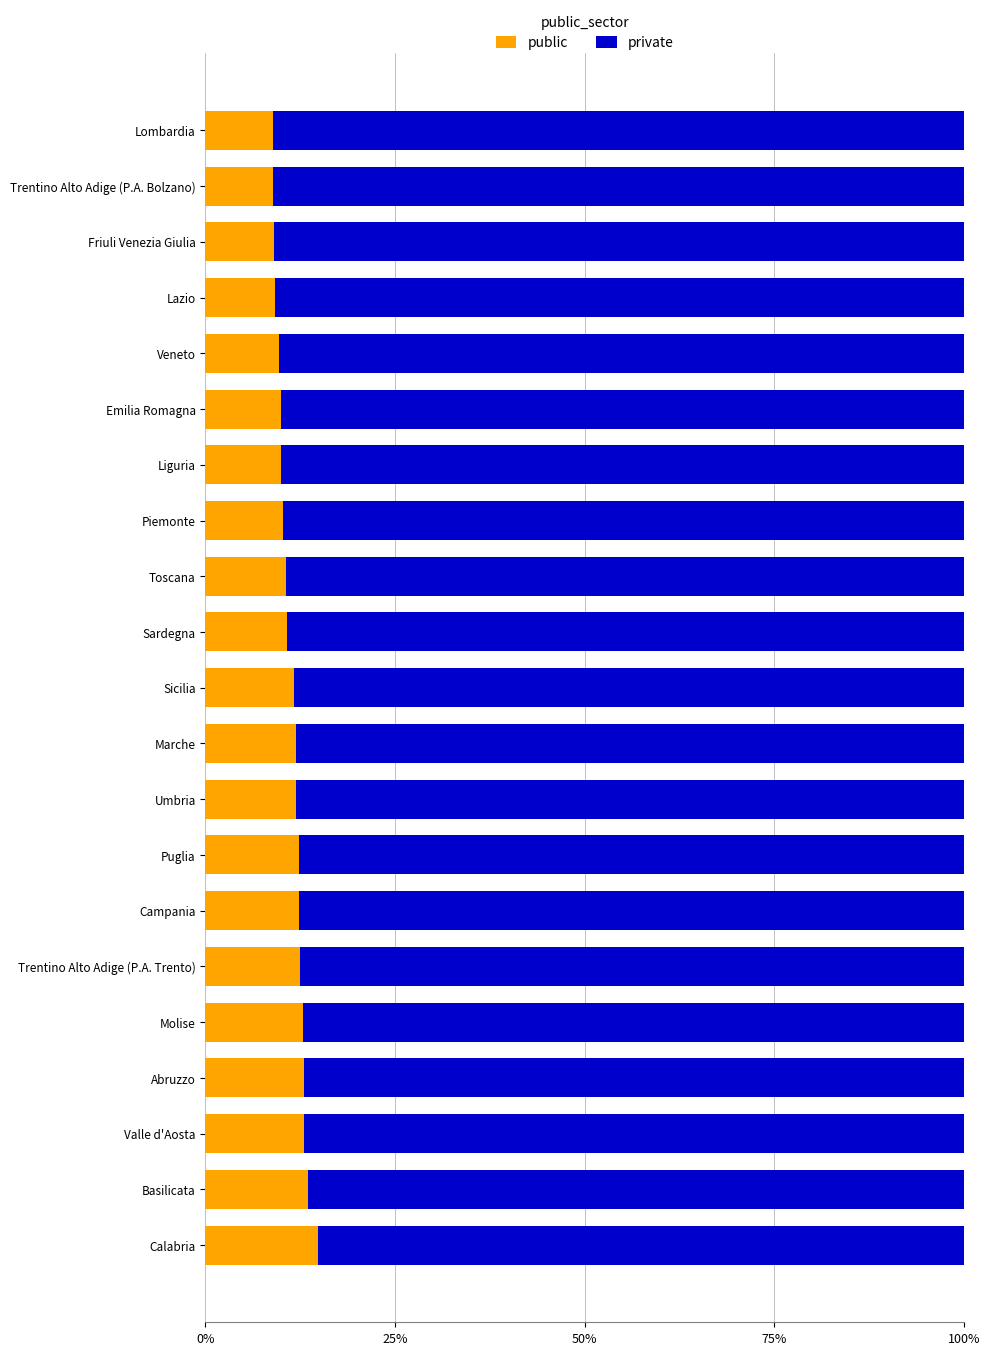

How many values in the public series exceed 11?

11